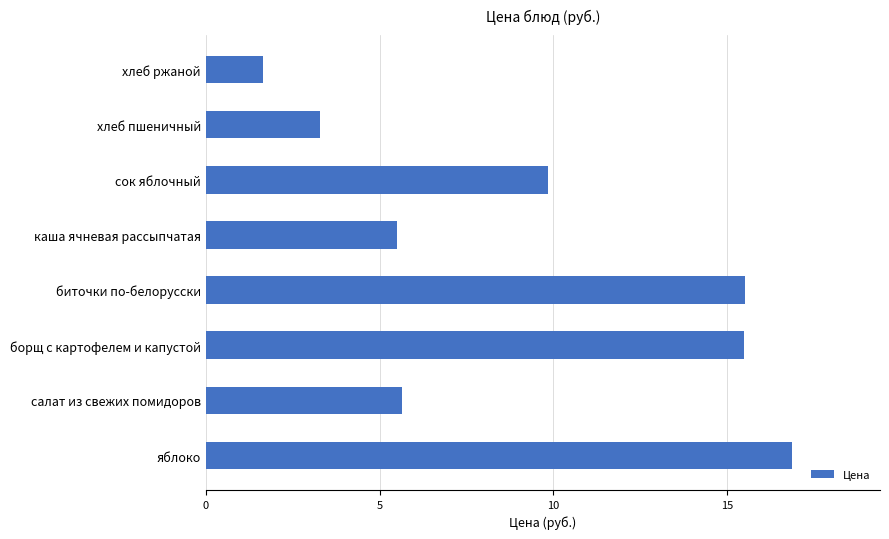

True or false: the data shows 9.9 at сок яблочный.

True